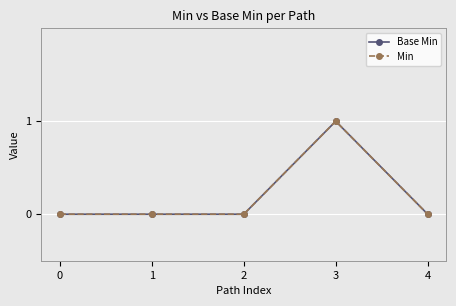

True or false: Min has a value of 0 at 4.

True